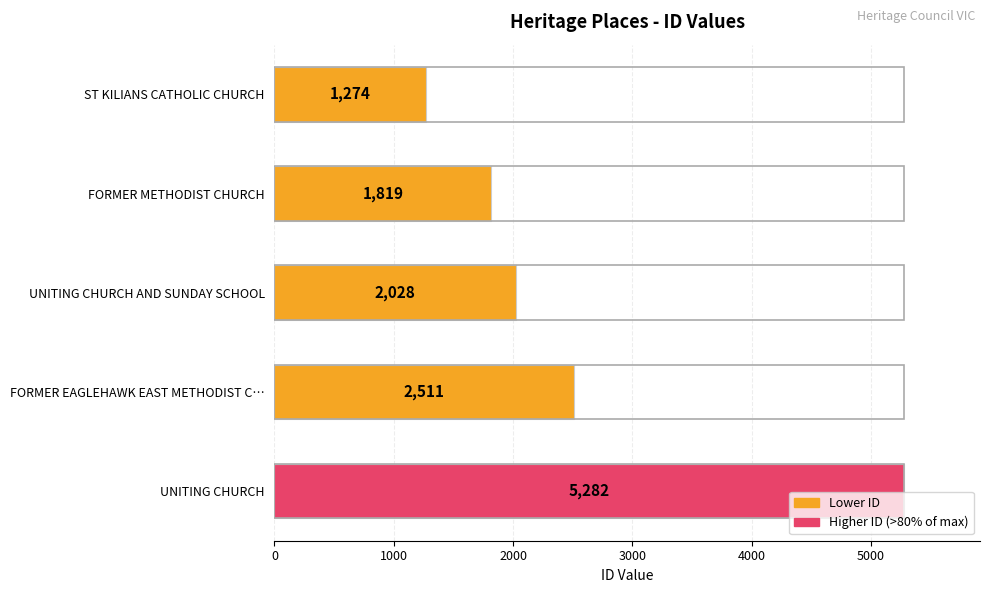

What is the change in value from ST KILIANS CATHOLIC CHURCH to UNITING CHURCH AND SUNDAY SCHOOL?

+754